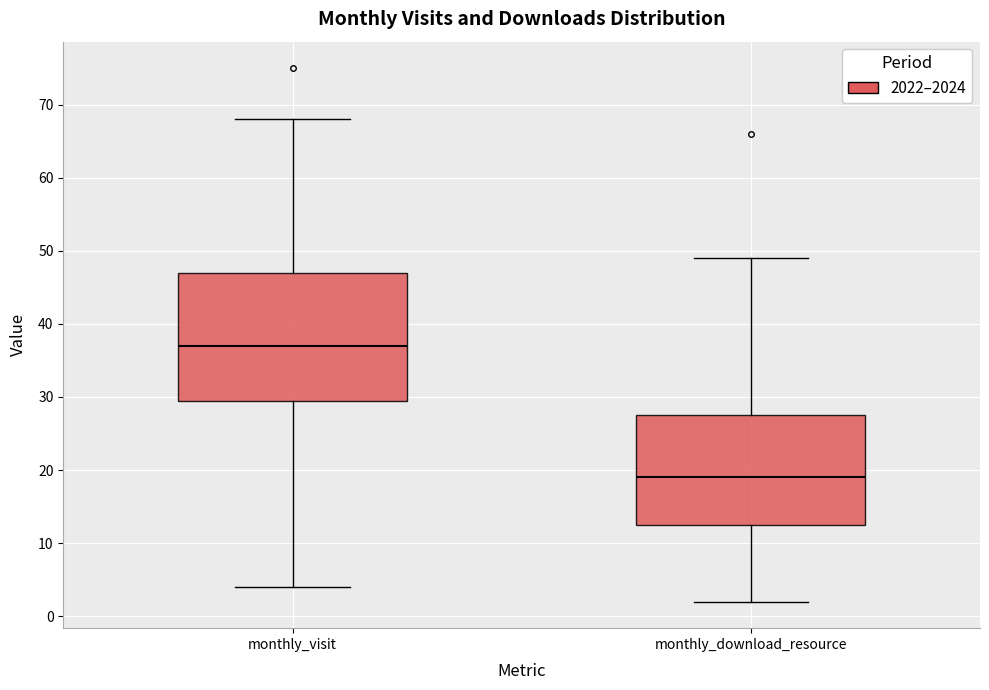

Comparing the boxes themselves (not the whiskers), which one is the tallest?

monthly_visit